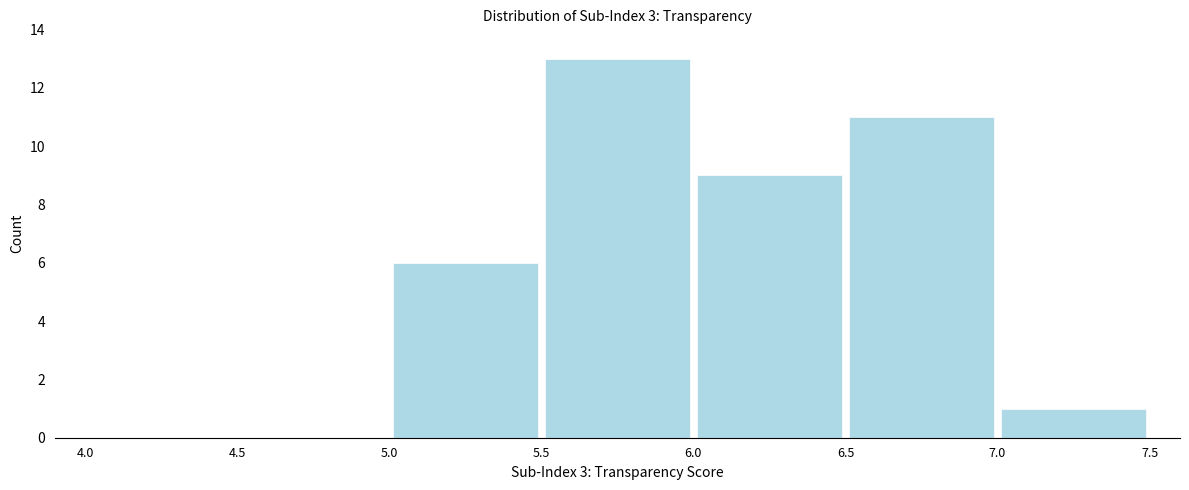

Reading left to right, list every bar in this chart as the range it spans on the x-axis followed by its height. The values are not printed on the chart, so give them approximately, as read against the axis.

4.0 to 4.5: 0
4.5 to 5.0: 0
5.0 to 5.5: 6
5.5 to 6.0: 13
6.0 to 6.5: 9
6.5 to 7.0: 11
7.0 to 7.5: 1